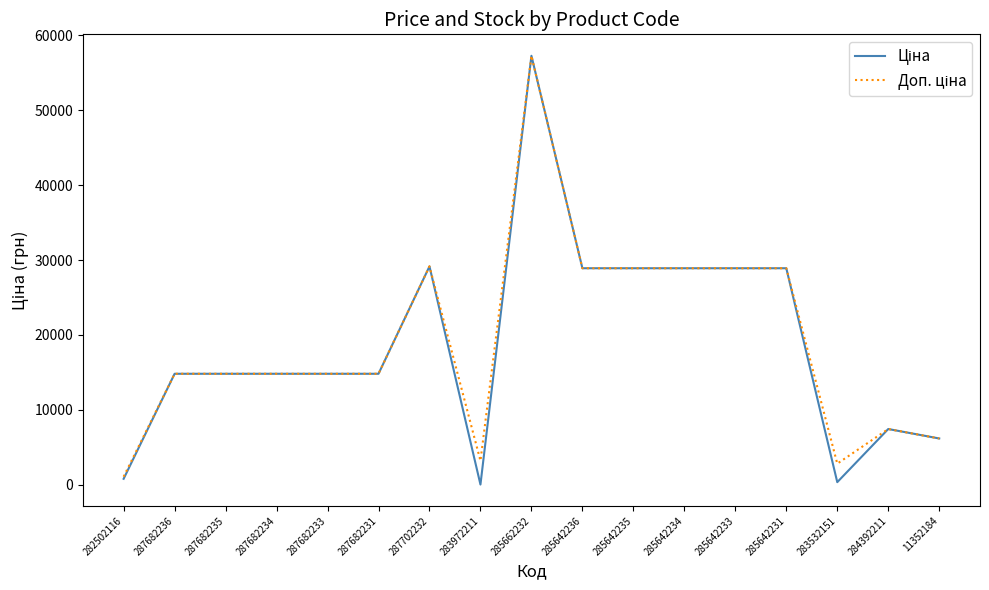

What is the total value across all series at 285642233?

57803.3